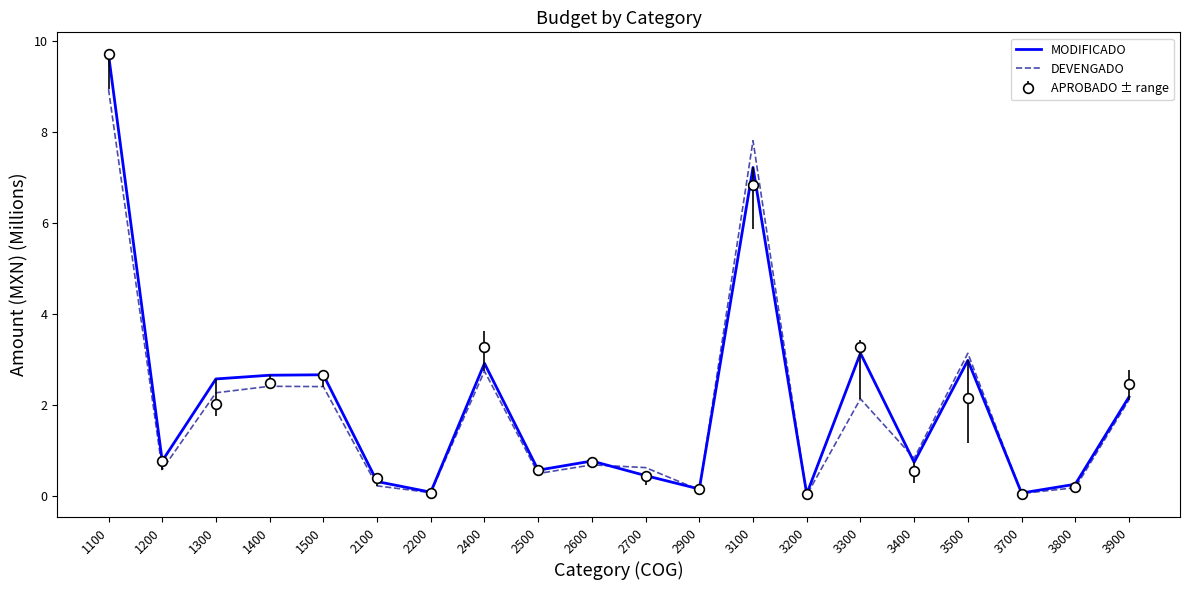

What value does the MODIFICADO series have at 3800?

0.2